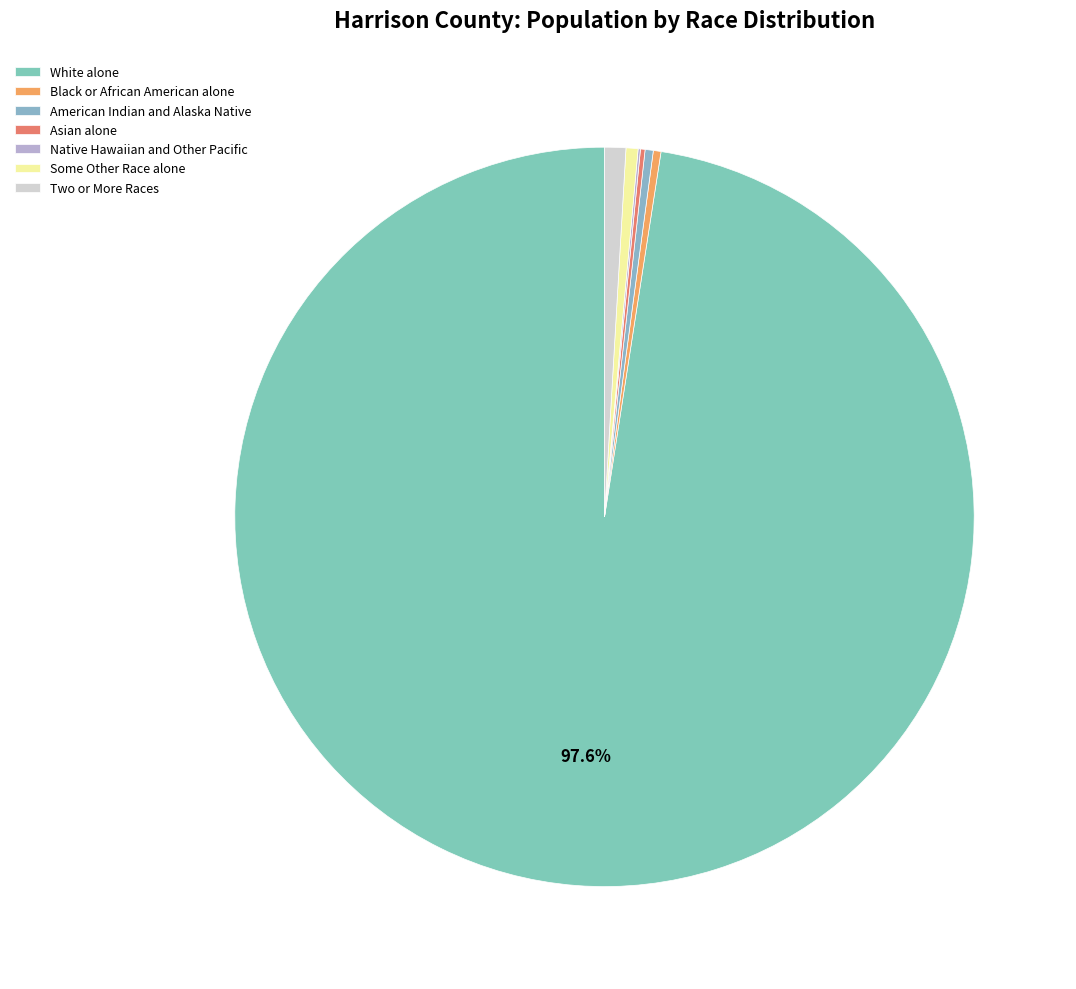

Which category has the biggest portion of the pie?

White alone